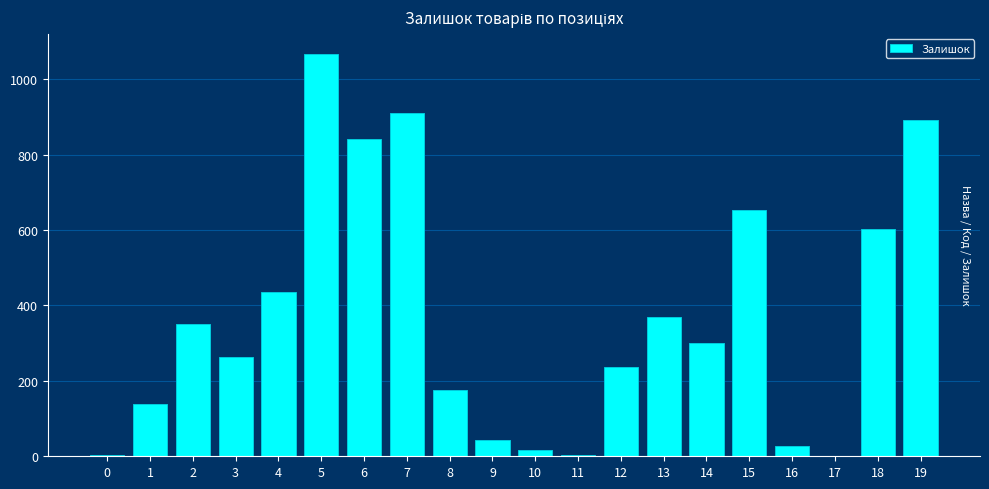

What is the greatest value displayed?

1067